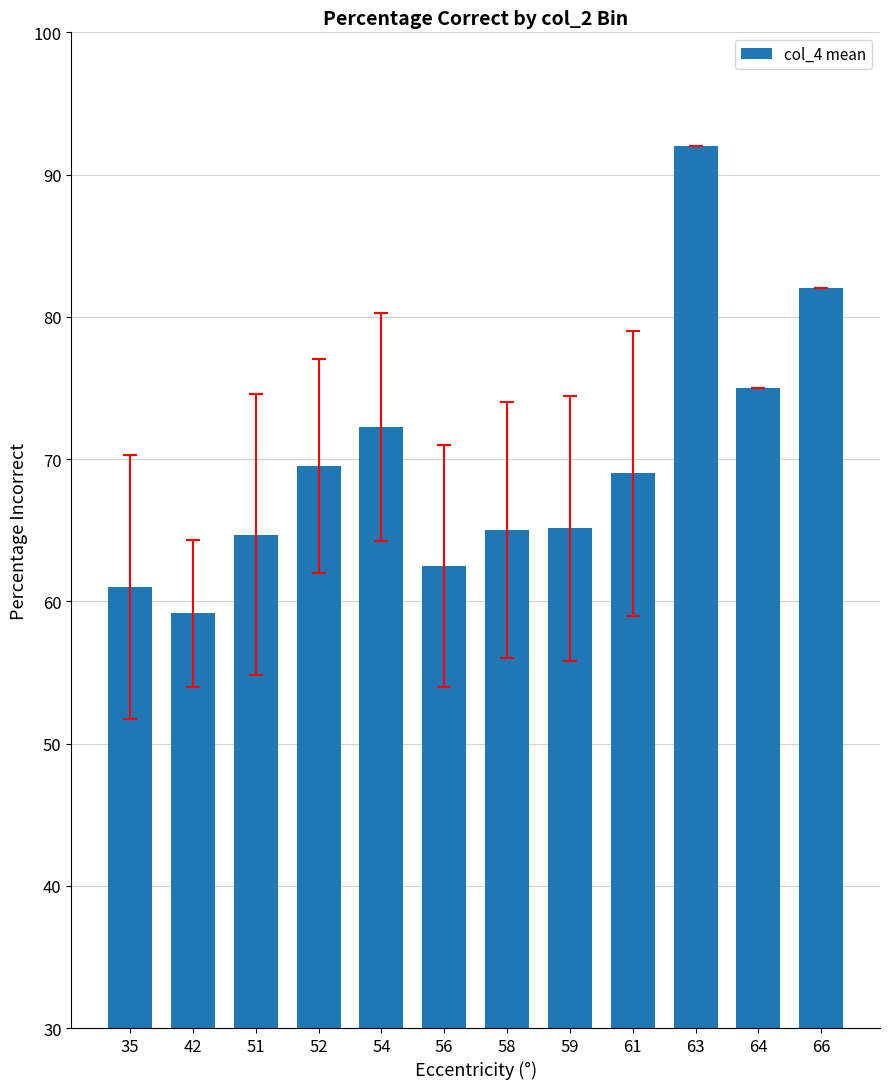

How many bars are there in total?

12